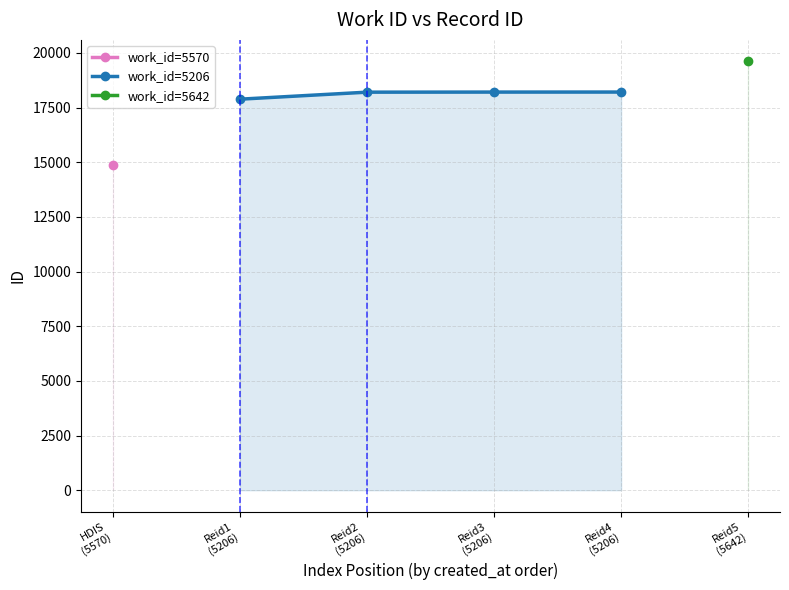

What is the value of the work_id=5206 point at the 2nd from the left?

18205